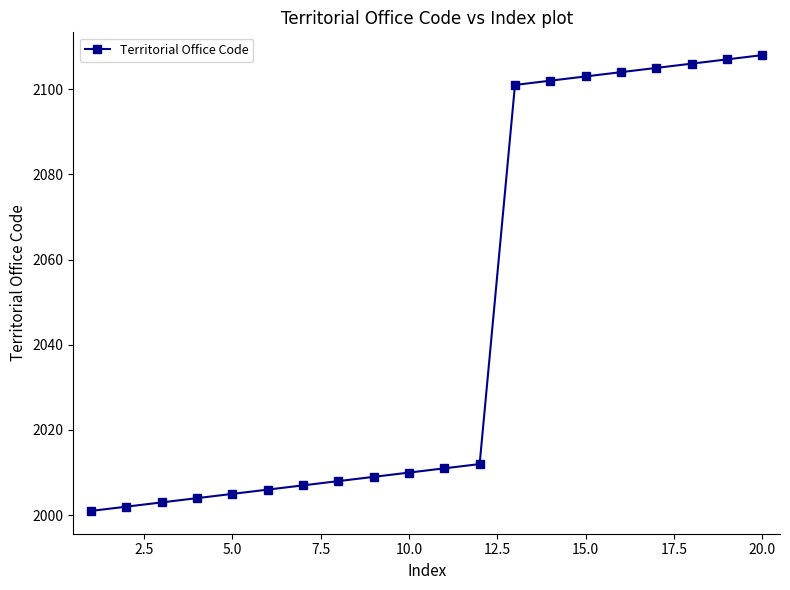

What is the average value?

2046